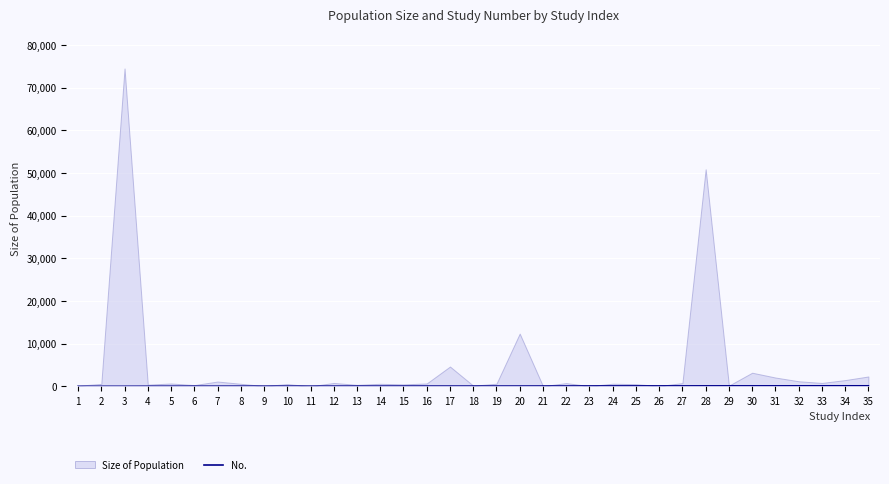

Between 31 and 4, which is larger?

31